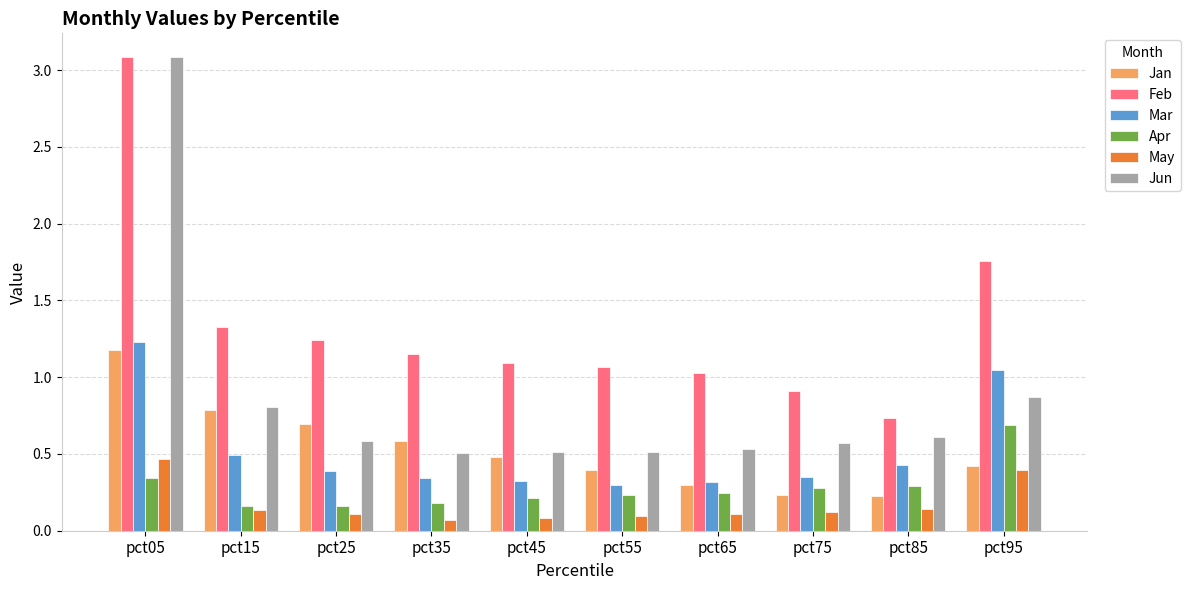

What is the value of the Jan bar at the 3rd from the left?

0.7